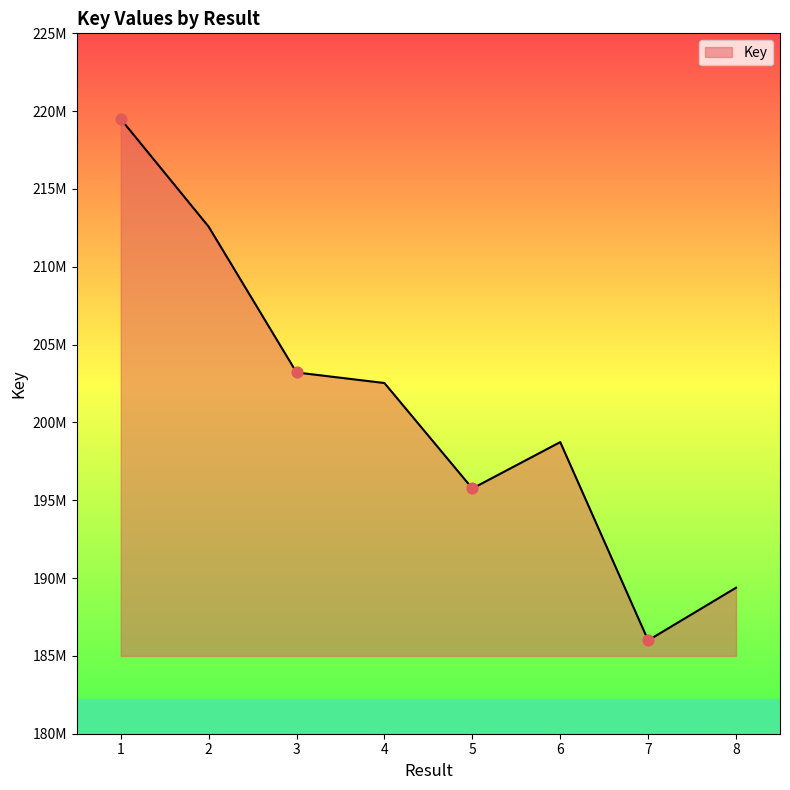

What is the ratio of the value at 8 to the value at 7?

1.0